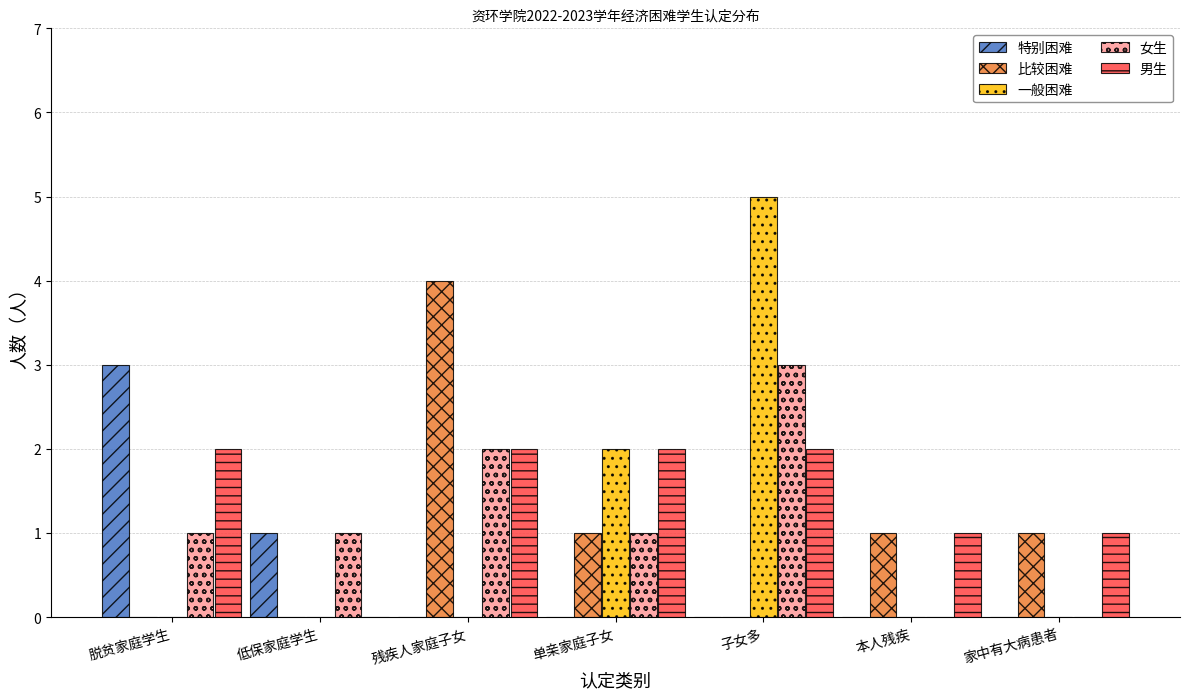

Where does the 比较困难 series first go above 1?

残疾人家庭子女